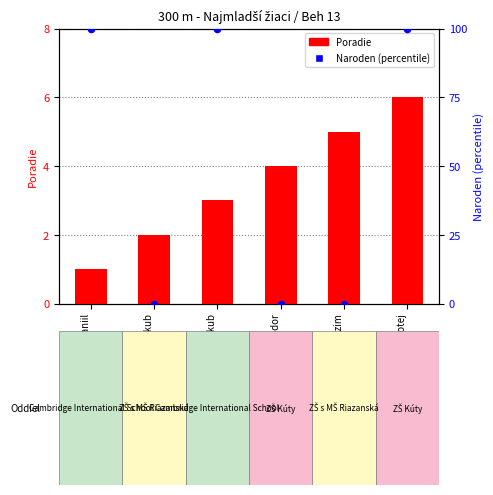

At which category is the sum across all series the highest?

Dermek Timotej